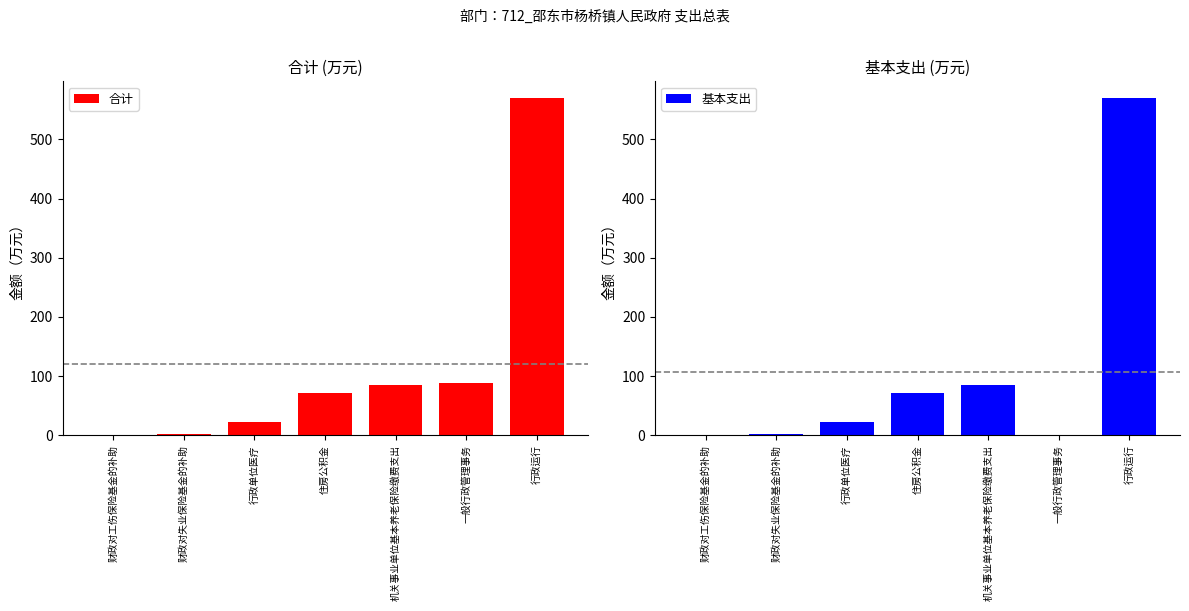

Where is 基本支出 nearest to the value 284?

机关事业单位基本养老保险缴费支出